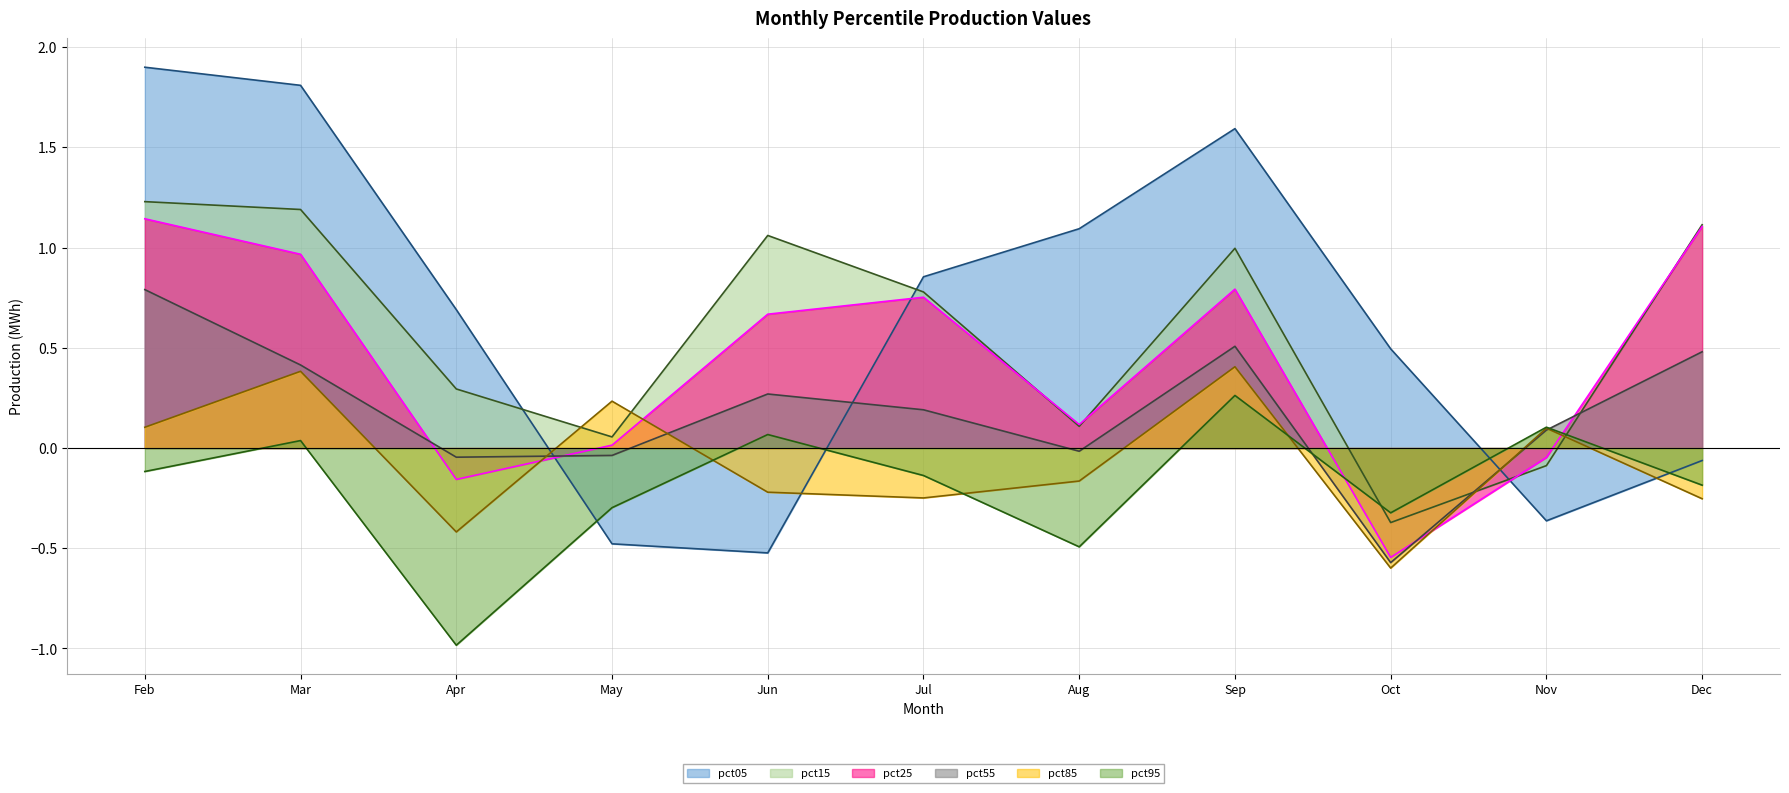

Which series ends up on top after the final intersection of pct25 and pct95?

pct25